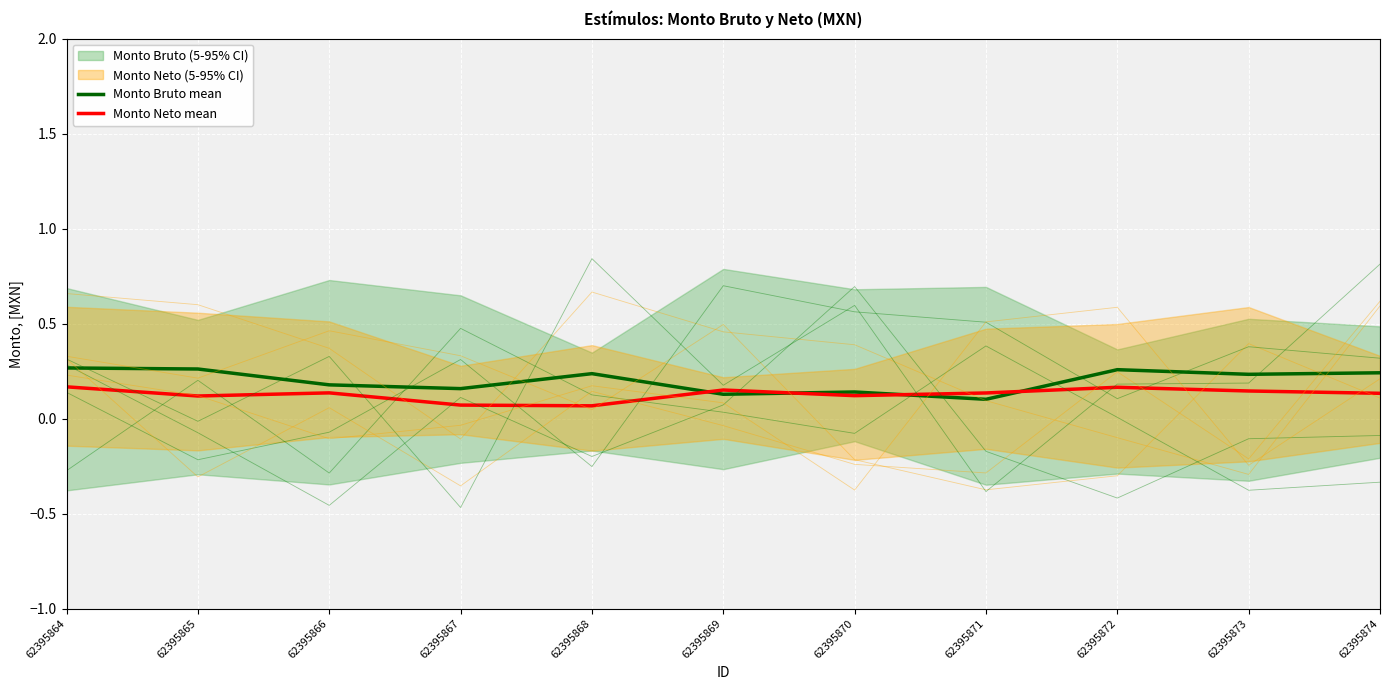

Reading left to right, list all the values displayed in this chart.

Monto Bruto mean: 62395864=0.3	62395865=0.3	62395866=0.2	62395867=0.2	62395868=0.2	62395869=0.1	62395870=0.1	62395871=0.1	62395872=0.3	62395873=0.2	62395874=0.2
Monto Neto mean: 62395864=0.2	62395865=0.1	62395866=0.1	62395867=0.1	62395868=0.1	62395869=0.2	62395870=0.1	62395871=0.1	62395872=0.2	62395873=0.1	62395874=0.1